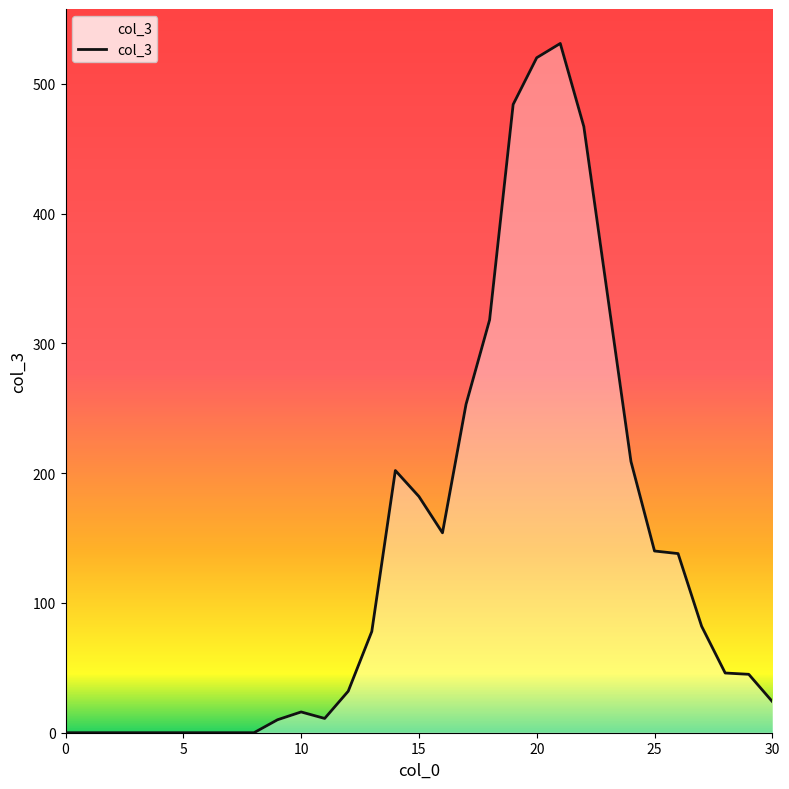

What is the difference between the maximum and minimum values?

531